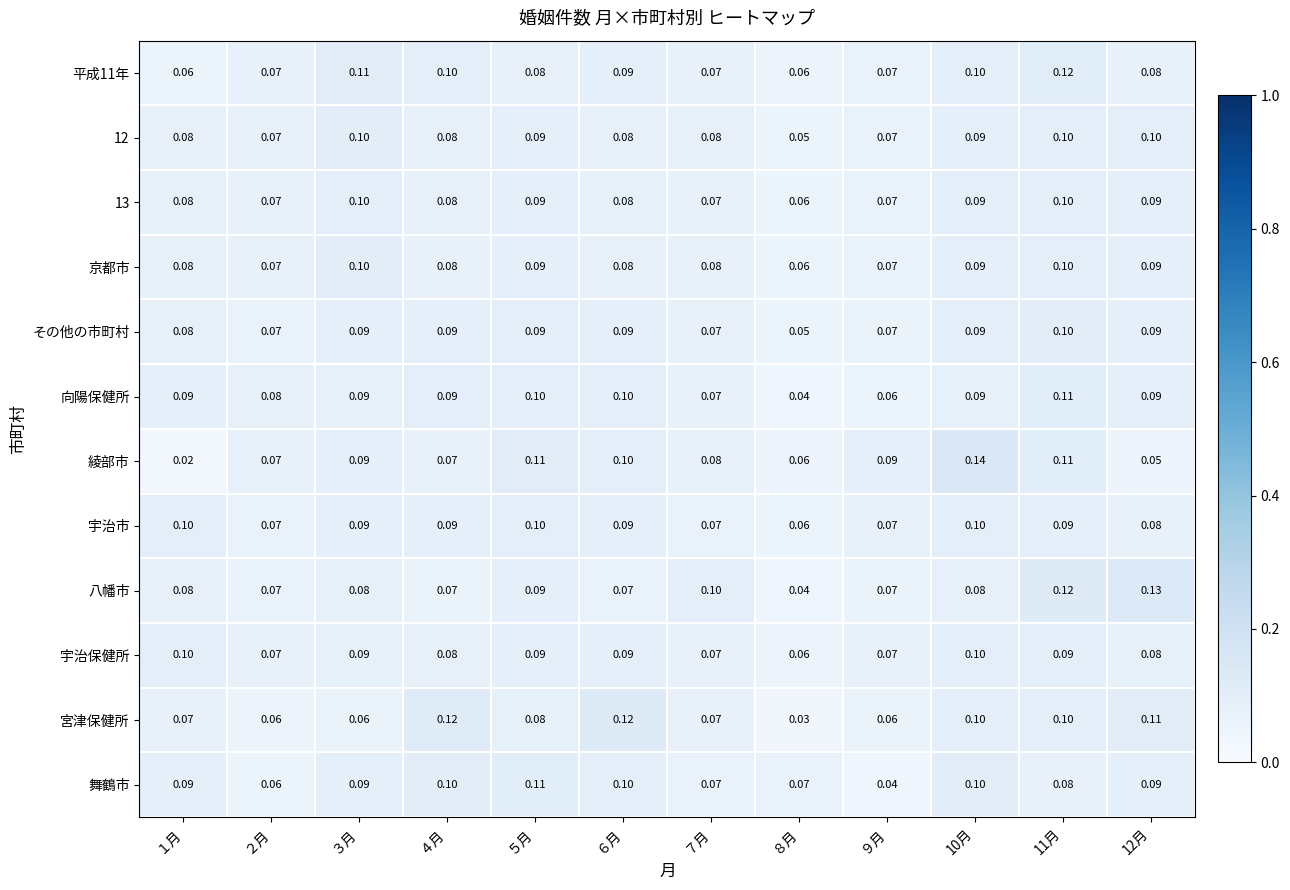

Which series changed the most between ６月 and ８月?

宮津保健所